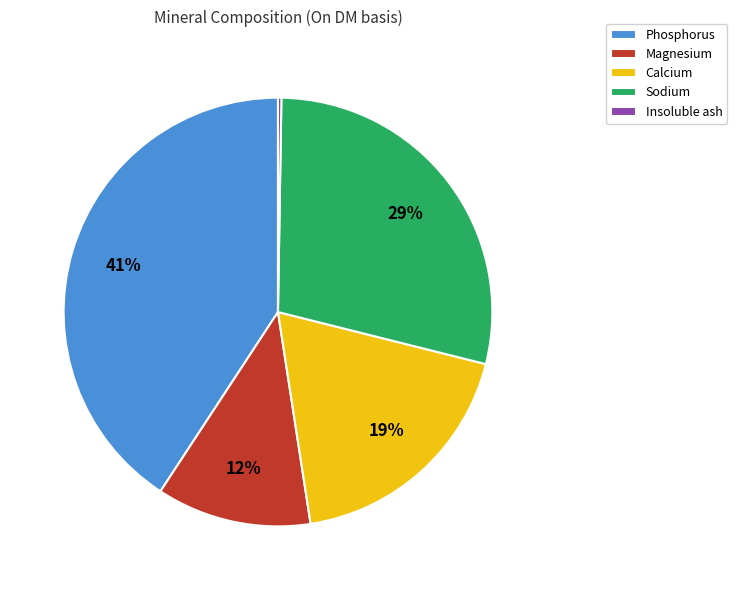

To the nearest percent, what is the average slice percentage?

20%